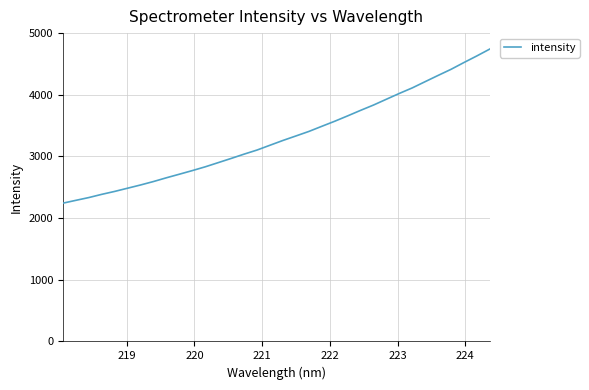

What is the difference between the maximum and minimum values?

2499.6